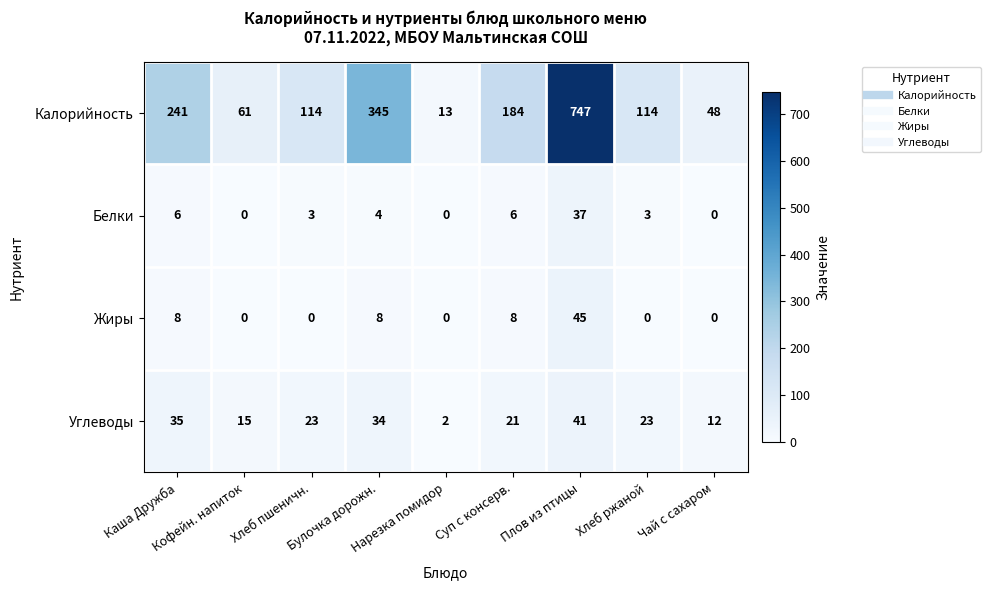

Rank the series by their maximum value, from lowest to highest.

Белки, Углеводы, Жиры, Калорийность